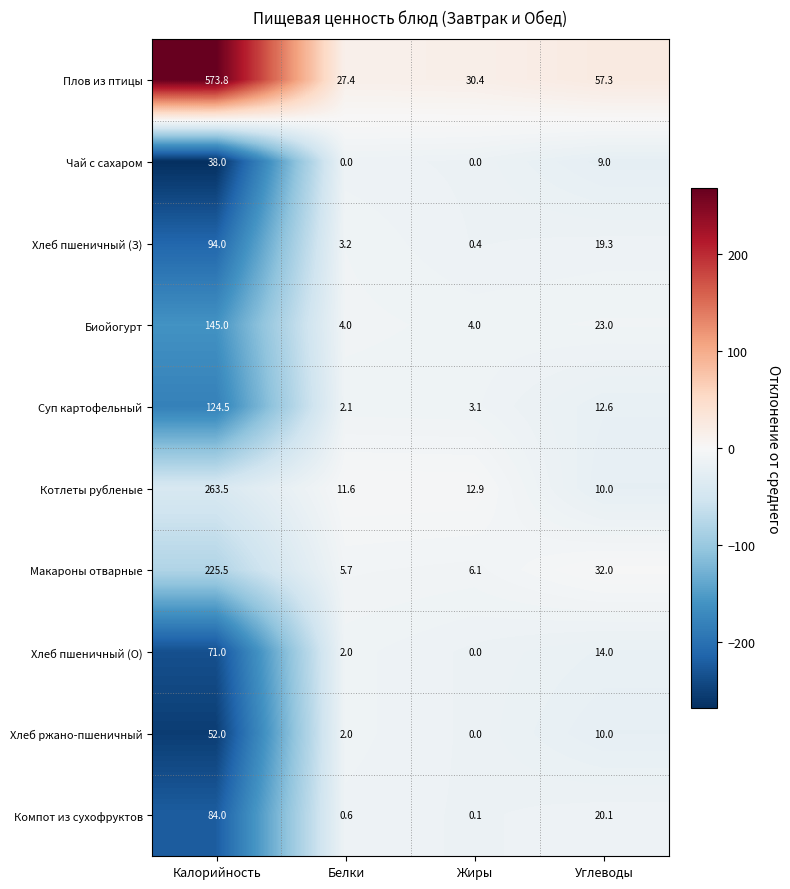

What is the difference between the Чай с сахаром values at Белки and Углеводы?

9.0